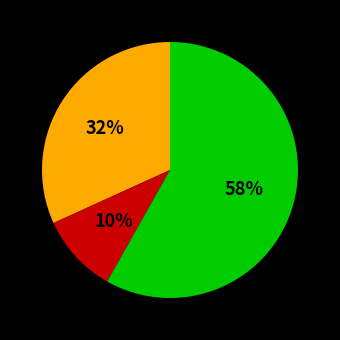

Does any single category account for the majority?

Yes